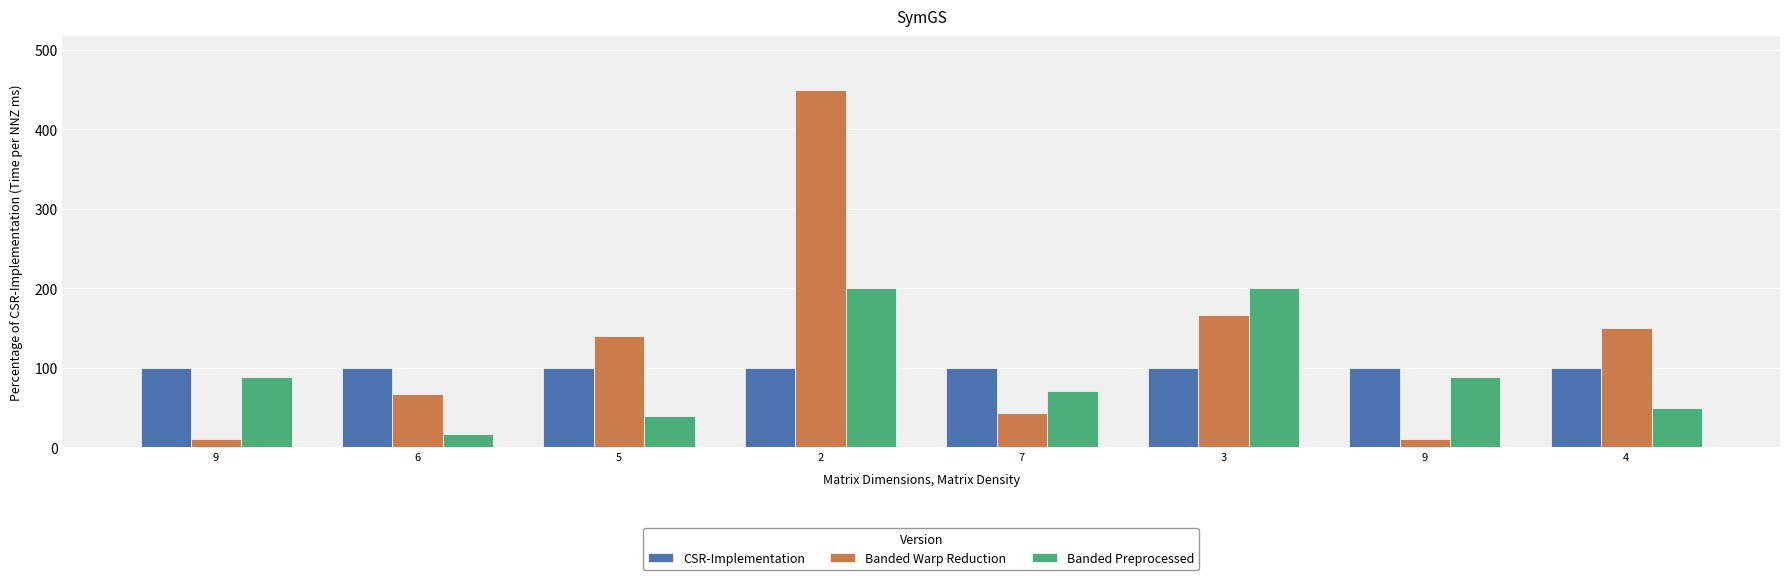

What is the sum of all CSR-Implementation values?

800.0